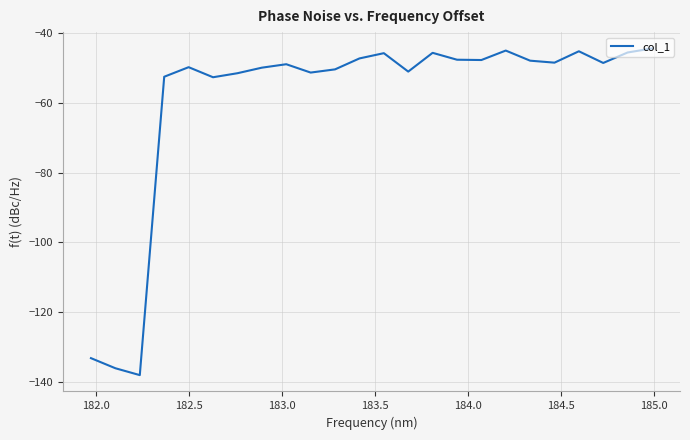

What is the greatest value displayed?

-44.4